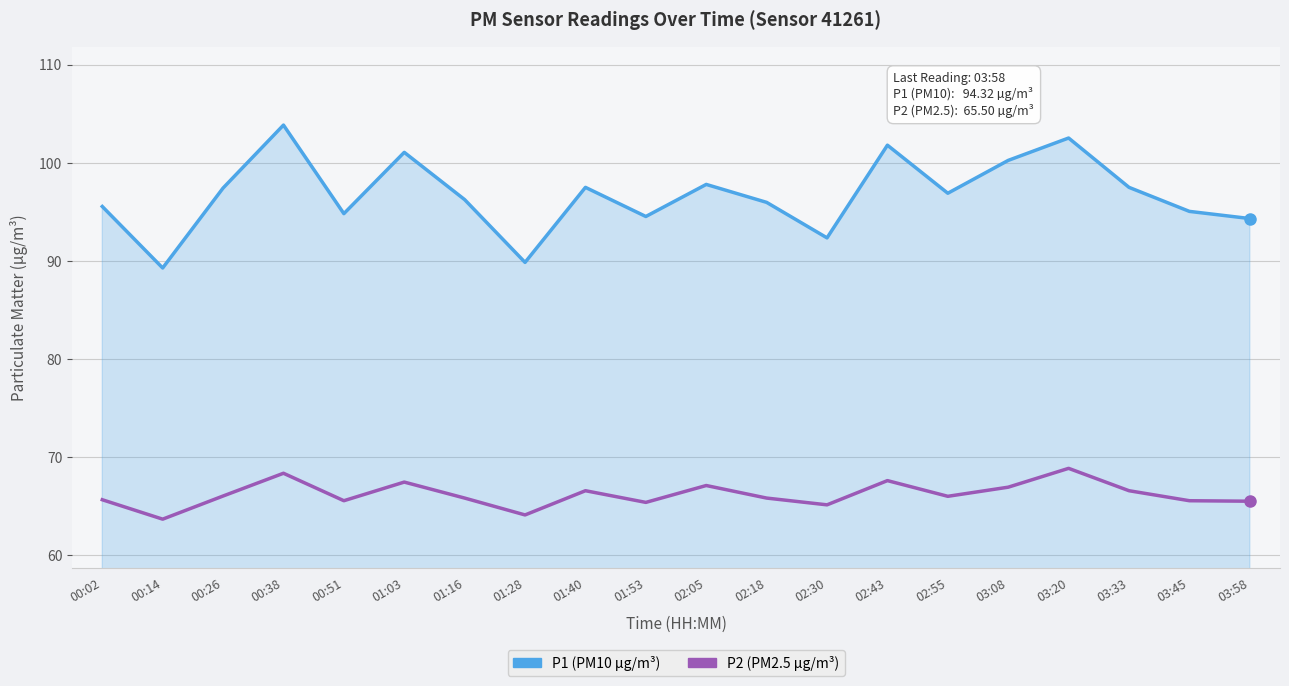

What is the minimum value shown in the chart?

63.7